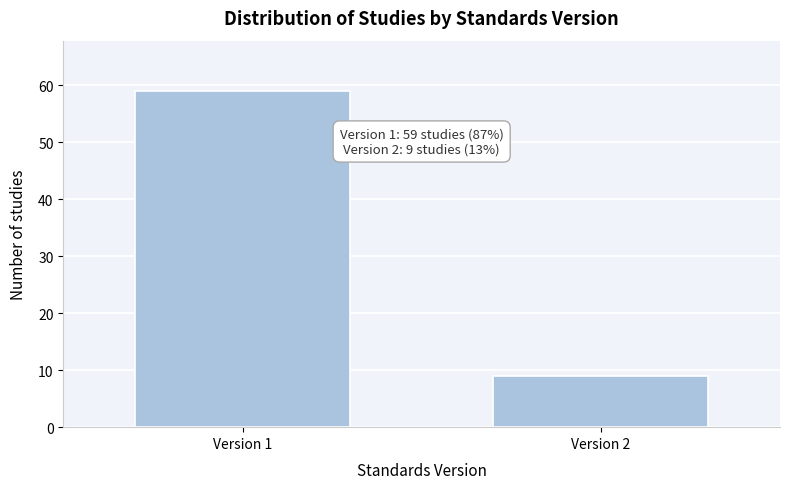

Reading right to left, extract all data points from this chart.

Version 2=9	Version 1=59